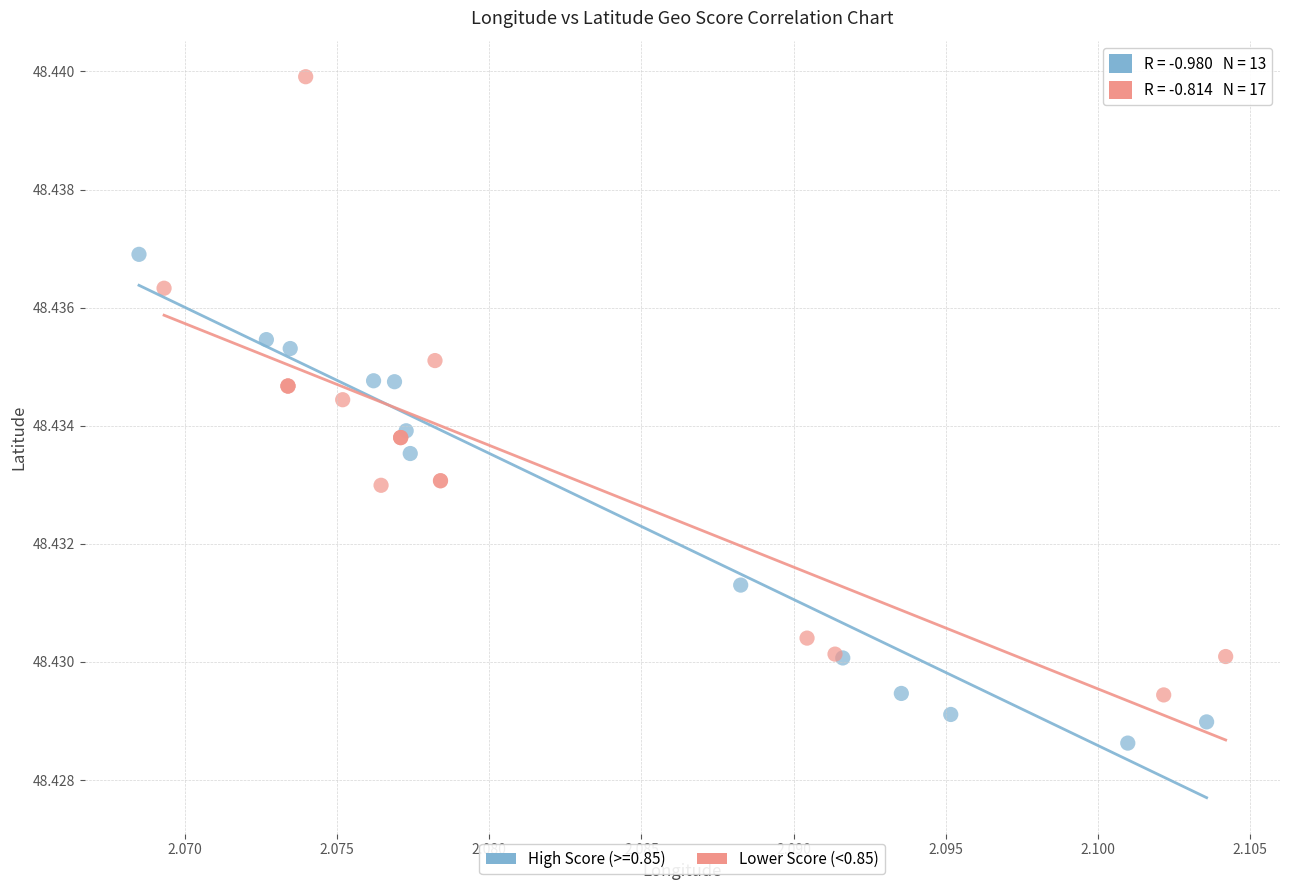

Which series contains the lowest Y value?

High Score (>=0.85)